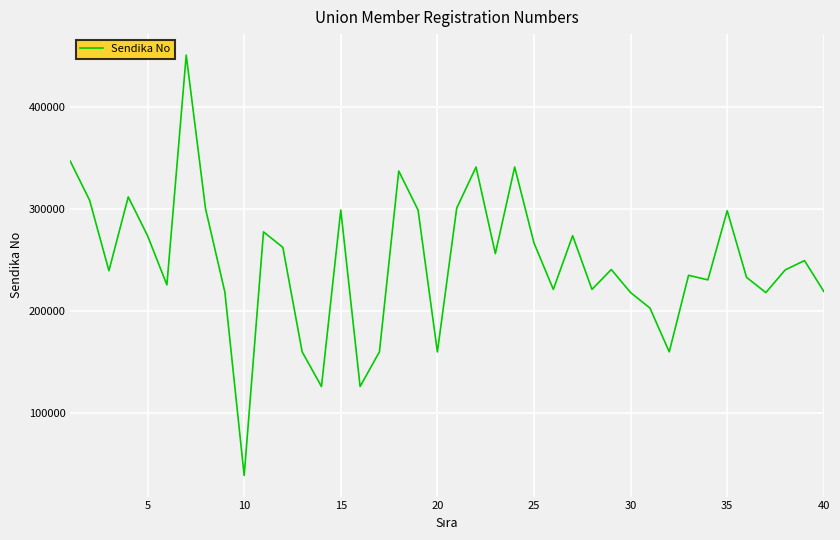

How many distinct data groups are displayed?

1